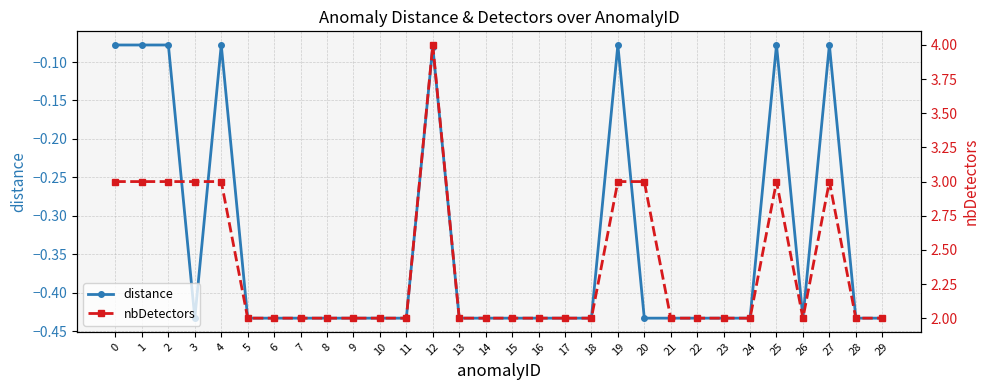

True or false: nbDetectors and distance intersect in this chart.

False